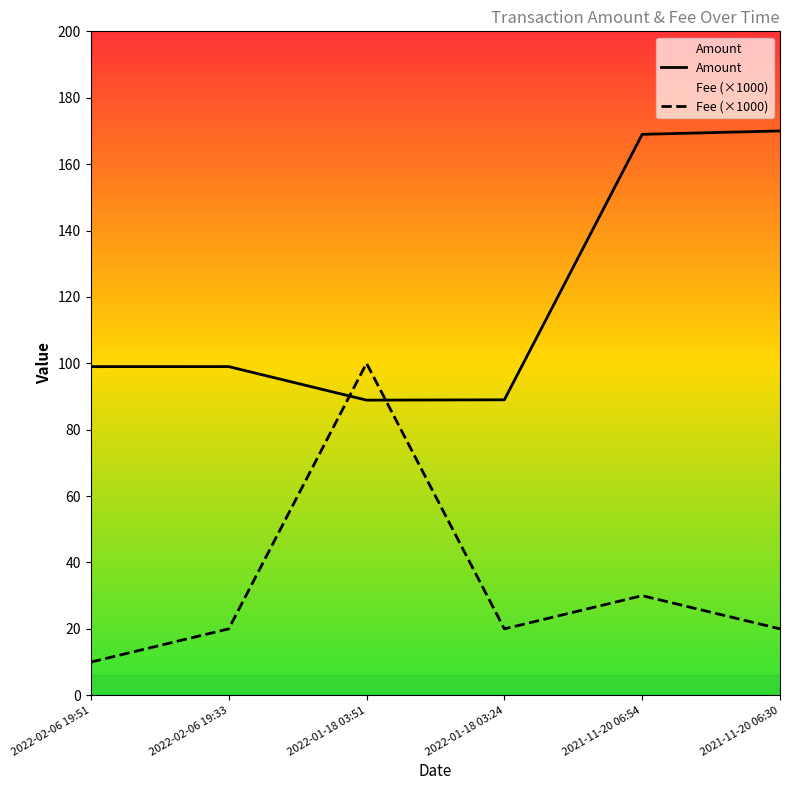

How many series are shown in this chart?

2